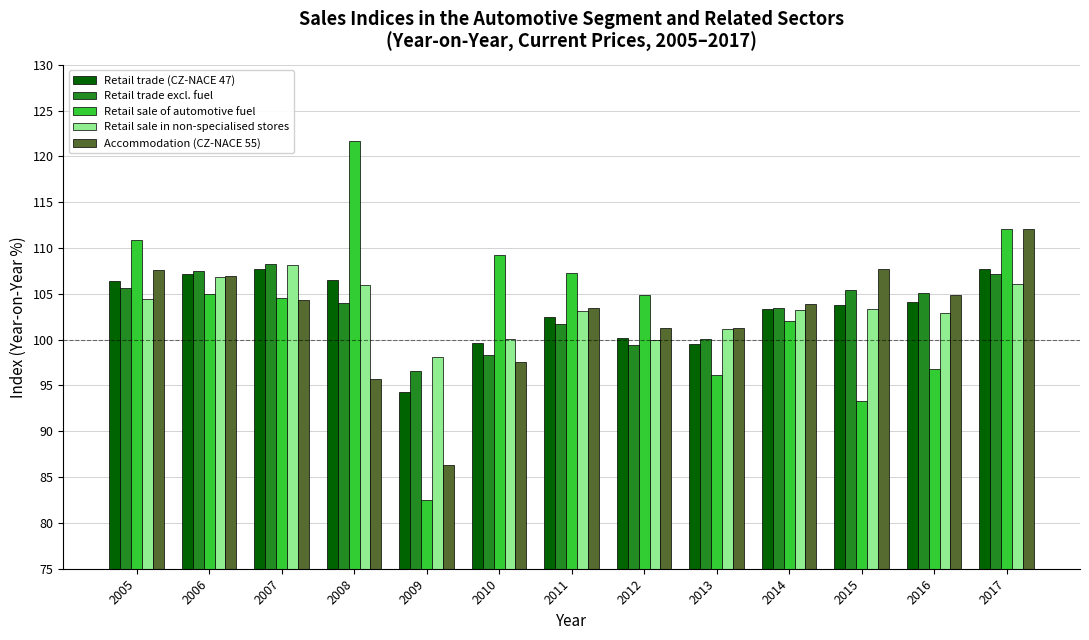

What is the difference between the maximum and second lowest values in the Retail sale of automotive fuel series?

28.5